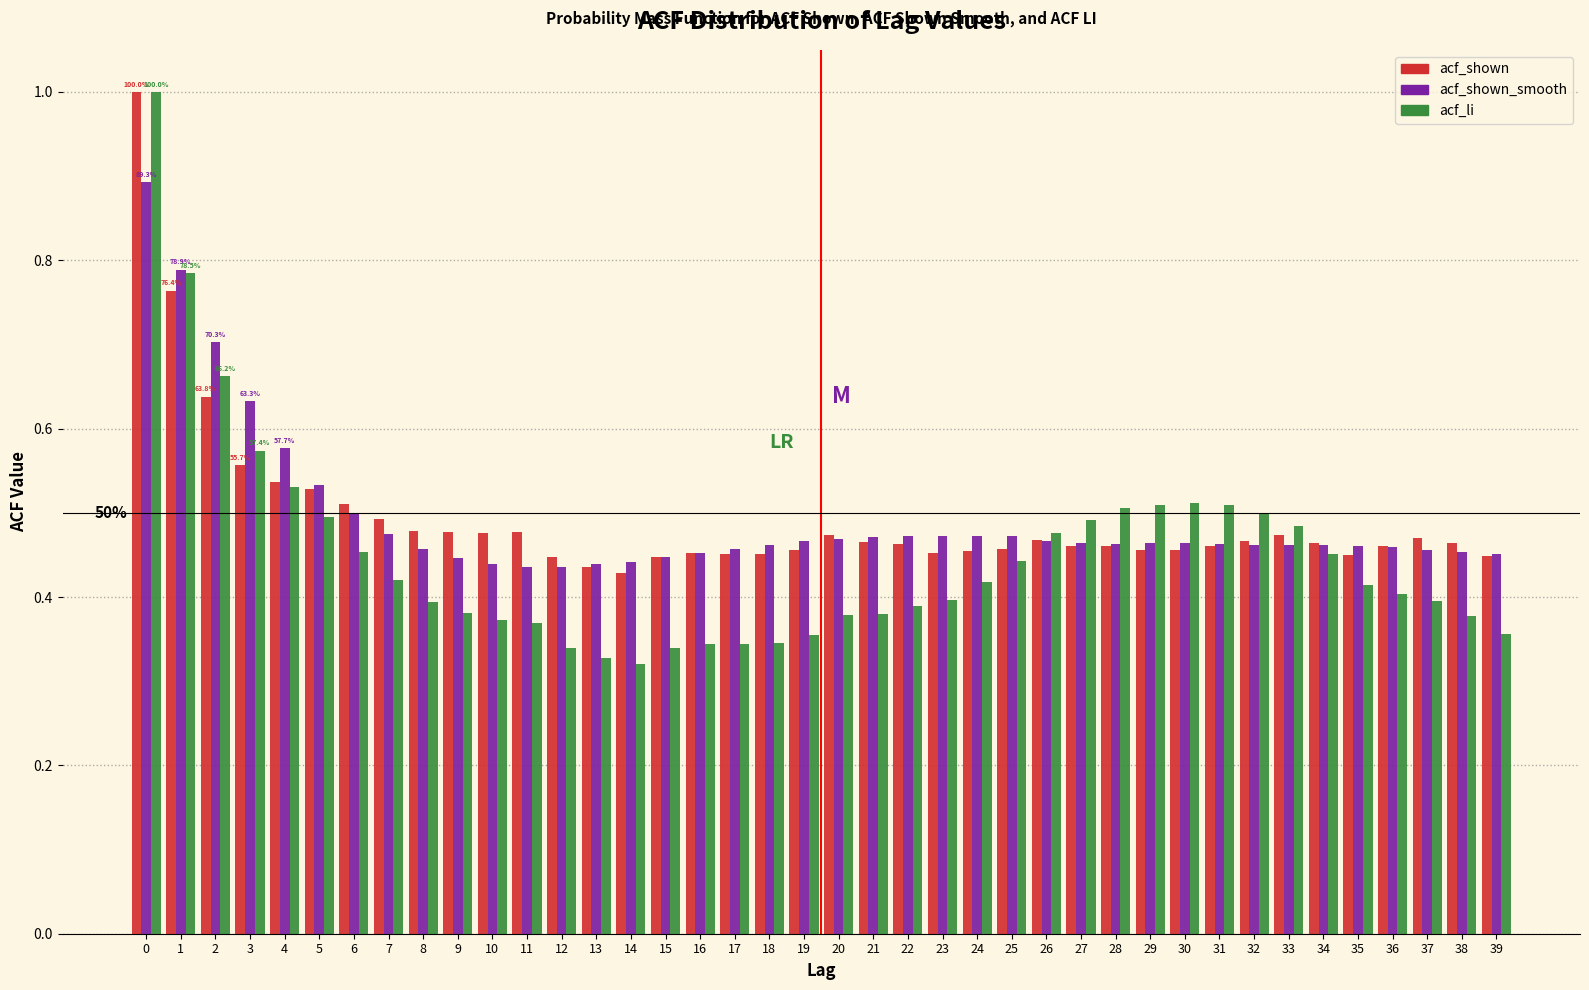

At how many categories does at least one series exceed 0?

40